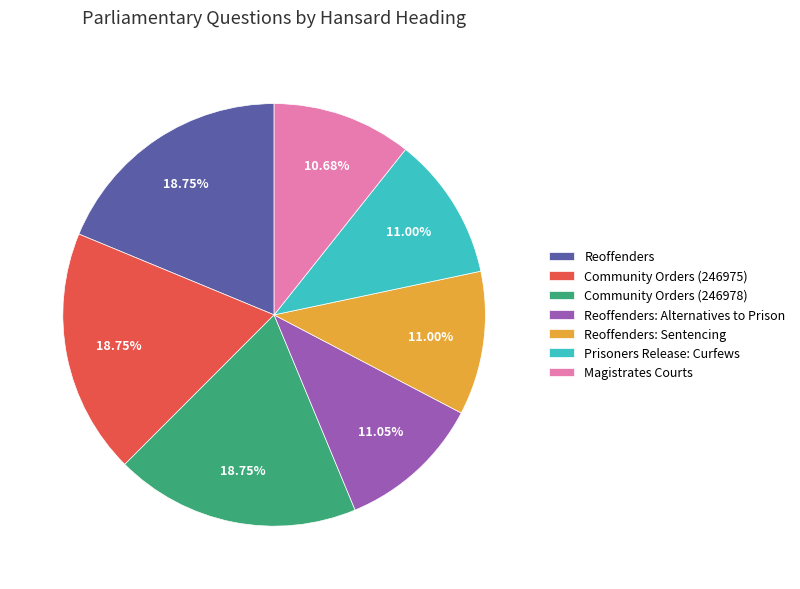

Which has a higher value, Reoffenders: Sentencing or Community Orders (246978)?

Community Orders (246978)